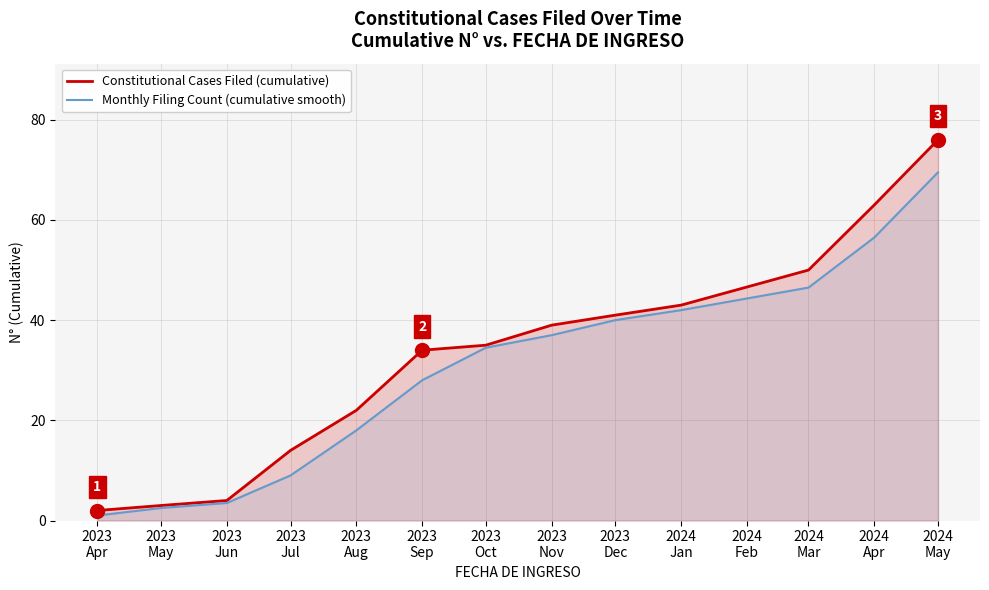

How many lines are shown in the chart?

2